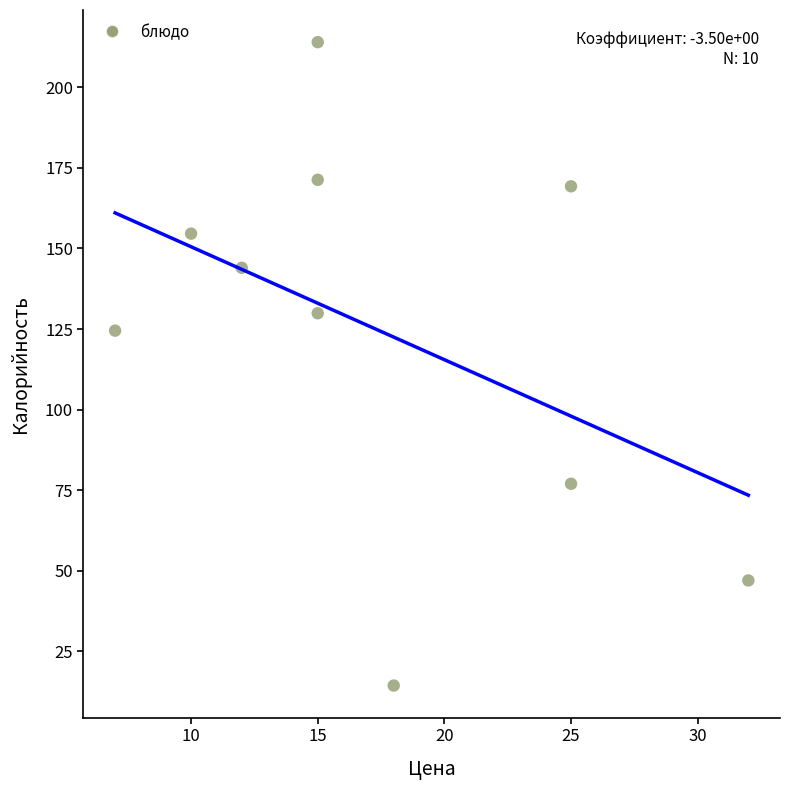

What Y value in the scatter plot is closest to 114?

124.5